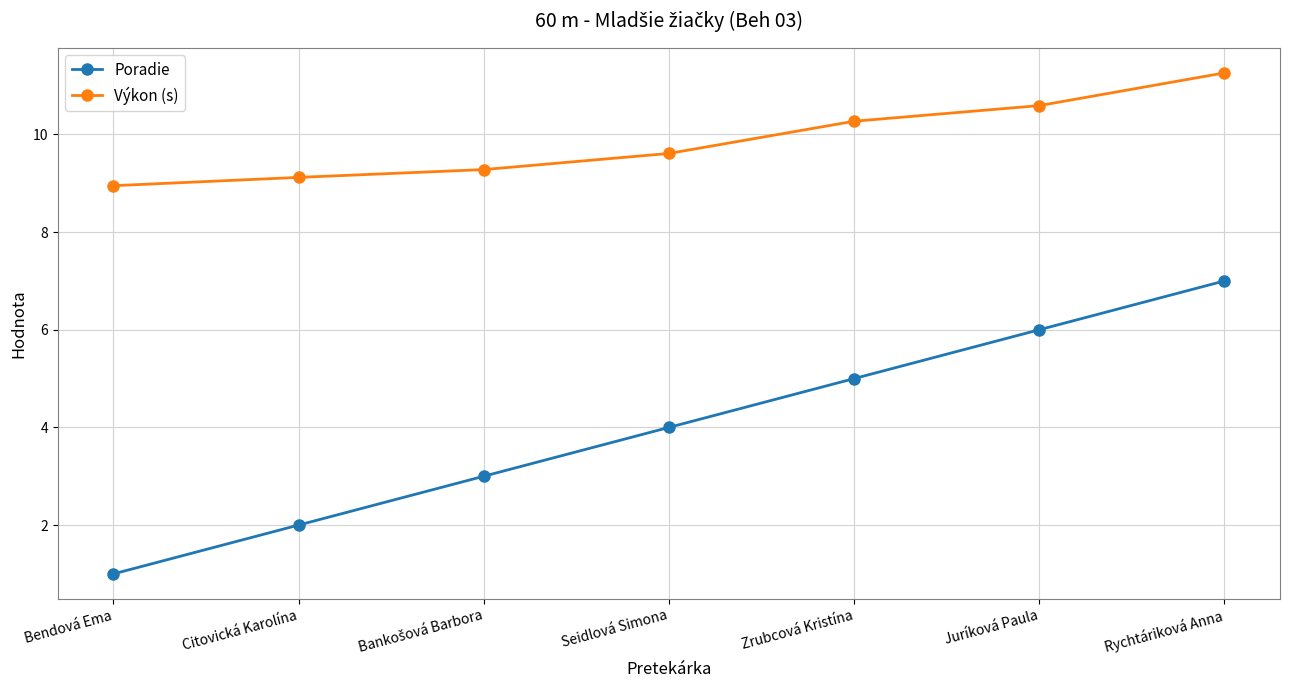

Does the chart display data point markers on the line(s)?

Yes